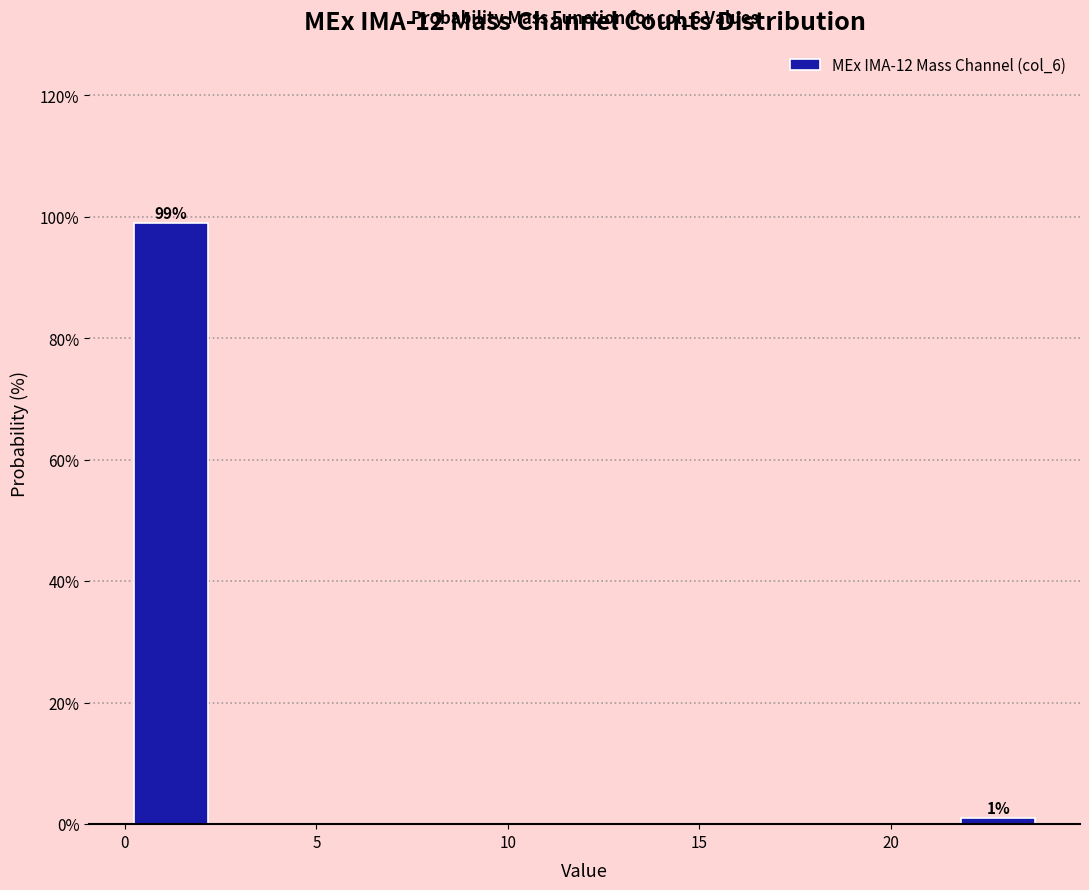

Over which range of the x-axis is the bar tallest?

0.0 to 2.4